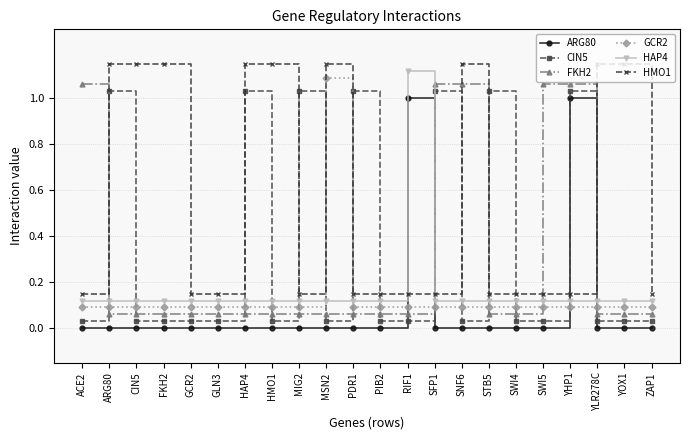

The ARG80 series shows -0.5 at STB5. True or false?

False